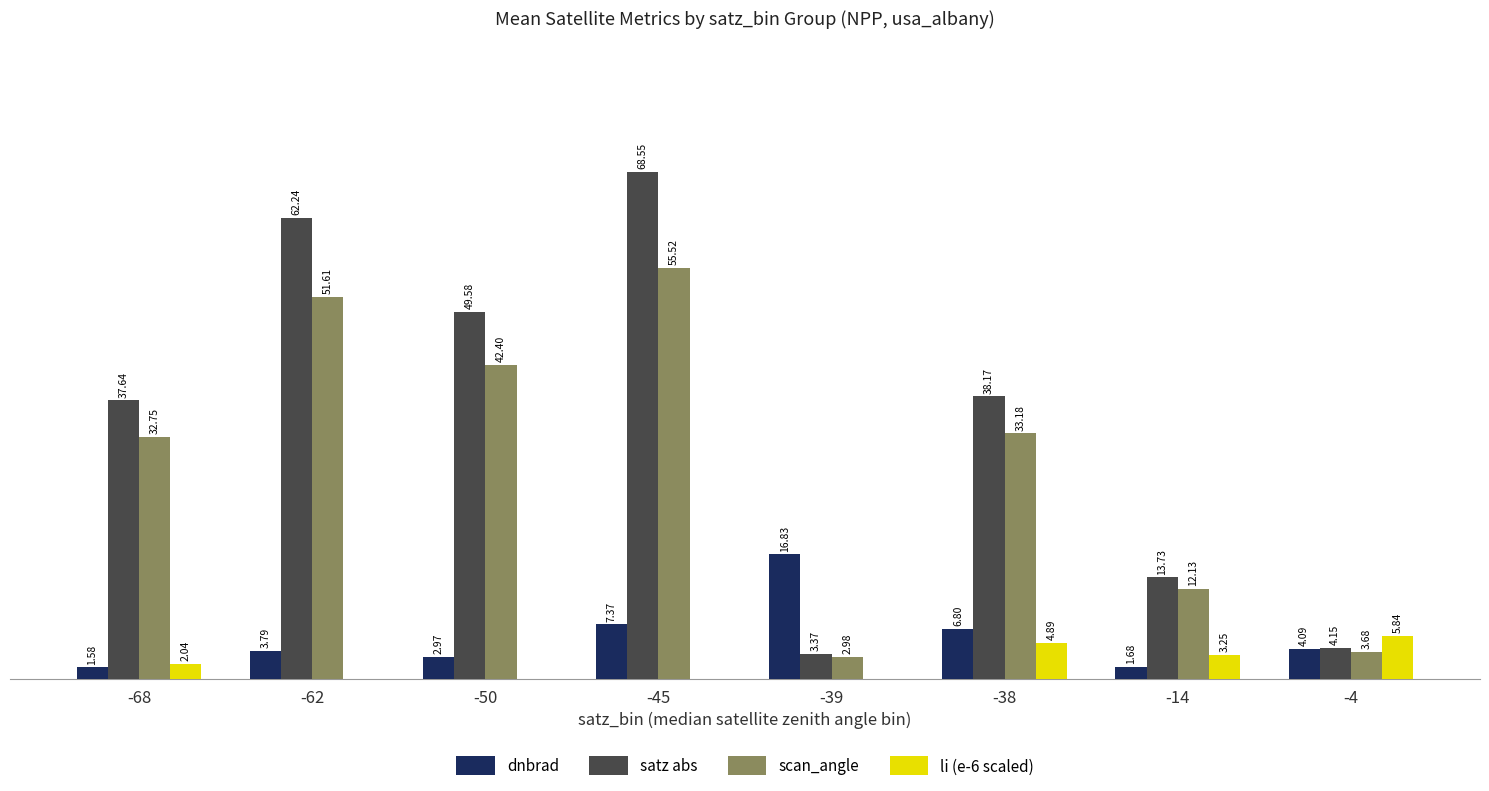

Between -68 and -45, which series saw the biggest shift?

satz abs